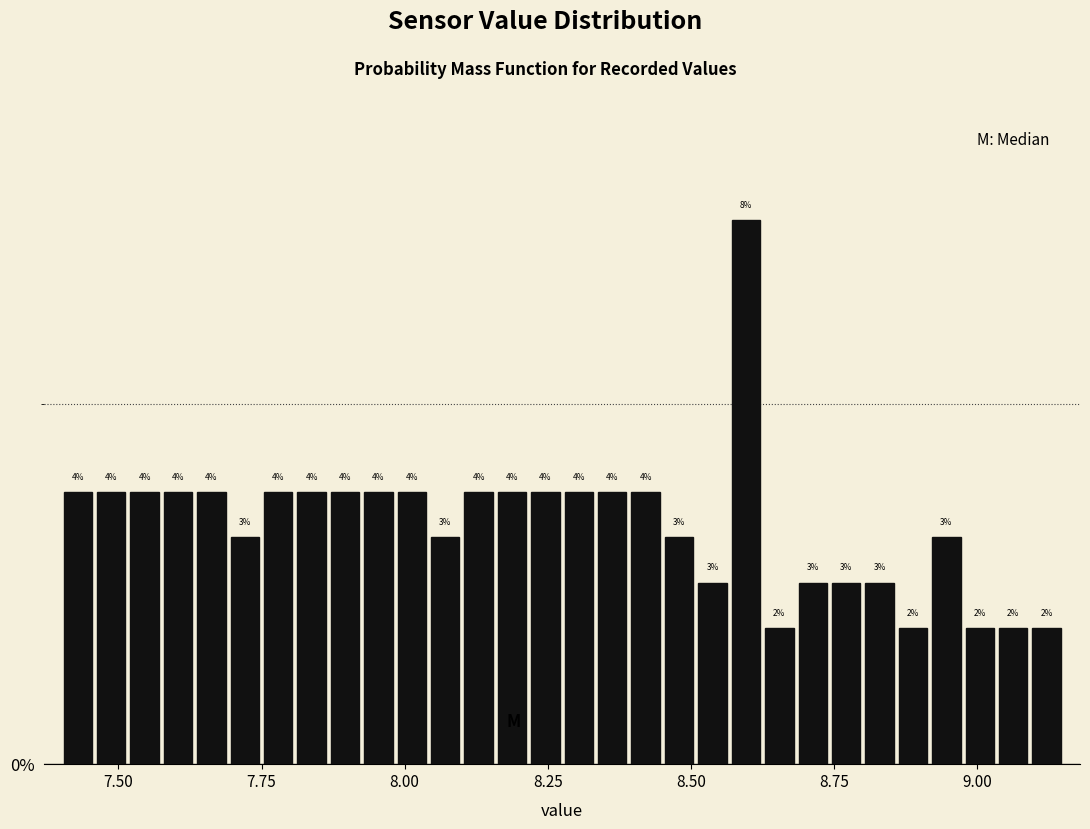

Read against the x-axis, roughly where is the centre of the tallest bar?

8.60